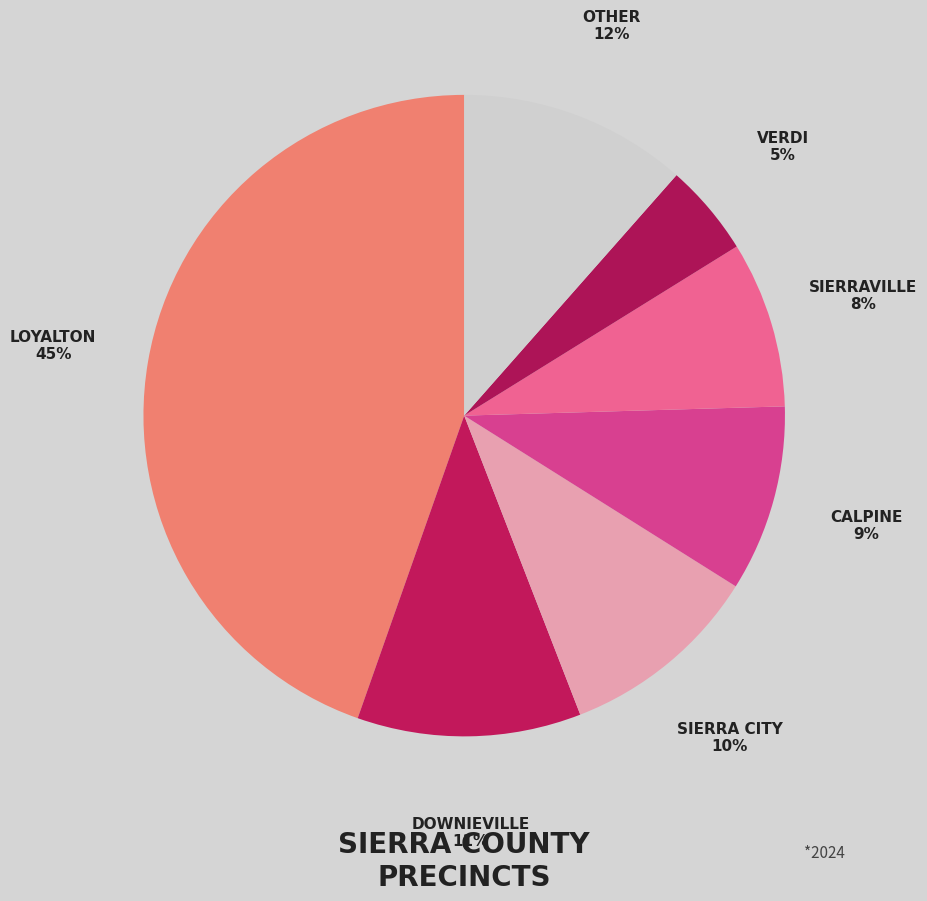

Is the sum of SIERRA CITY and OTHER greater than half?

No